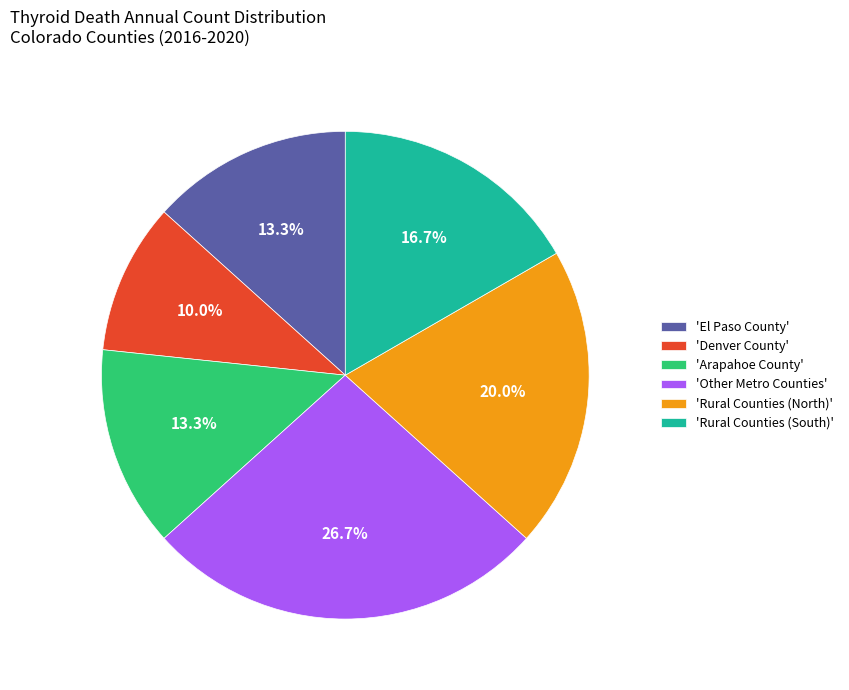

Which category has the smallest portion of the pie?

'Denver County'